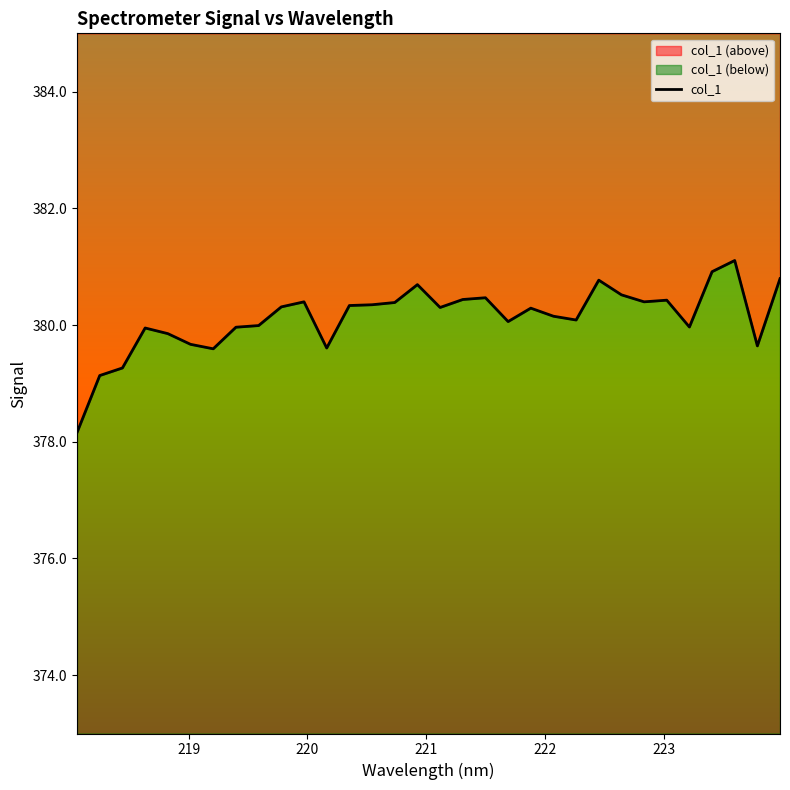

Is it true that the value at 8 is 88.2?

False